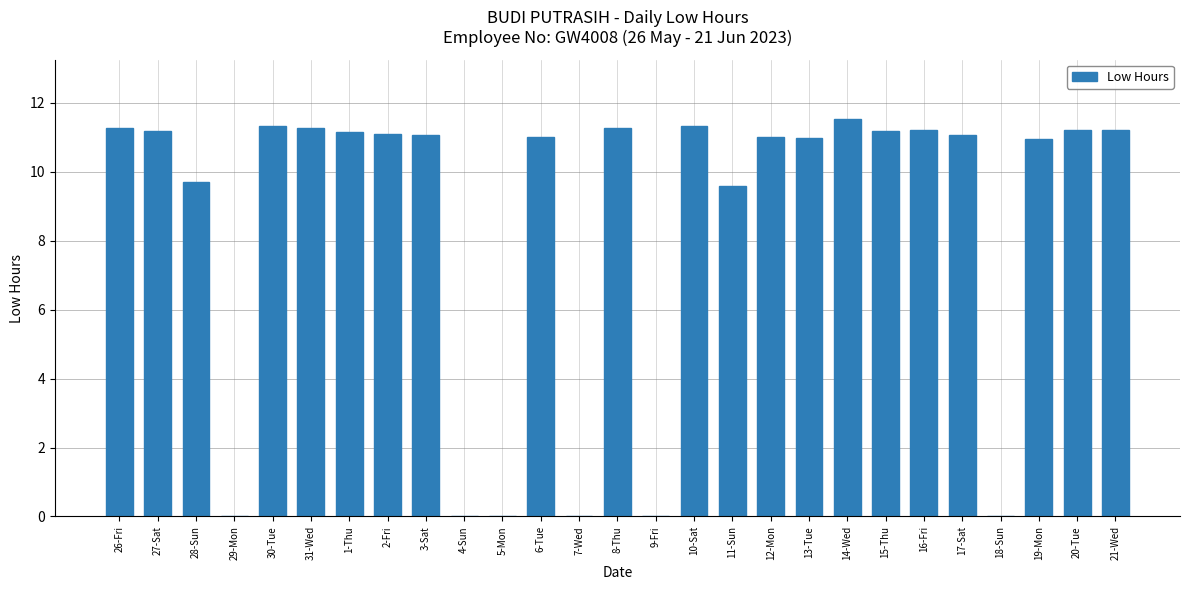

What is the sum of the values at 26-Fri and 1-Thu?

22.4